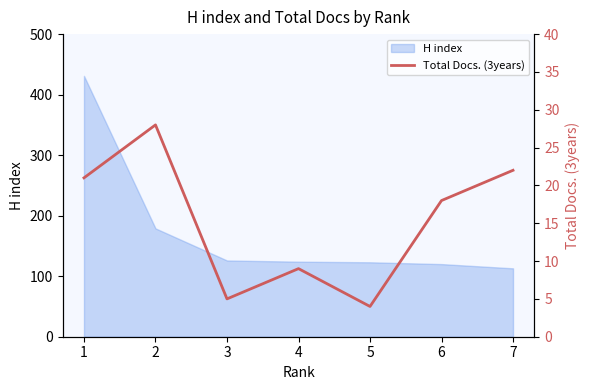

The value of H index at 7 is 113. True or false?

True